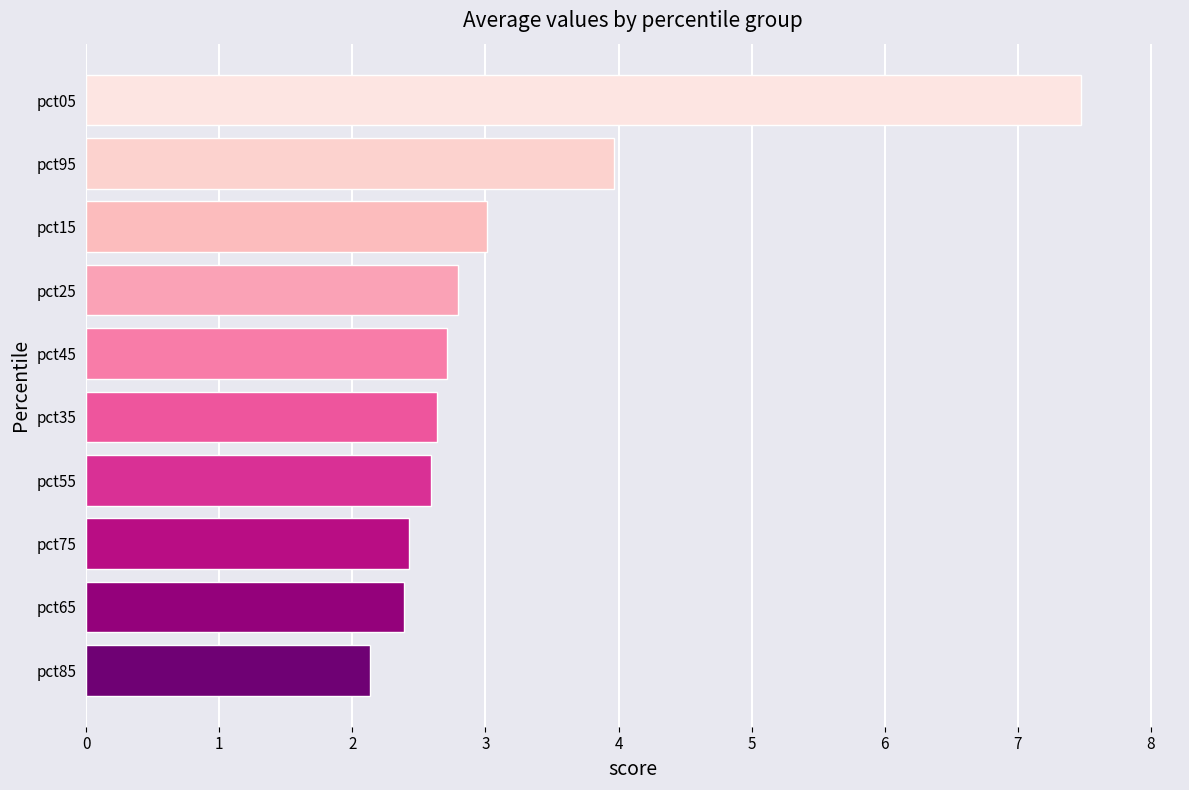

Which category has the highest value across all series?

pct05